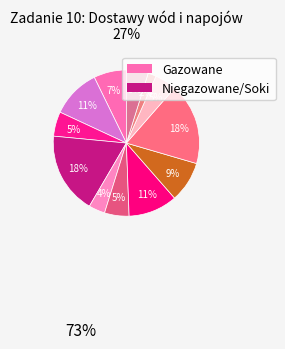

Count the number of slices in the pie.

12